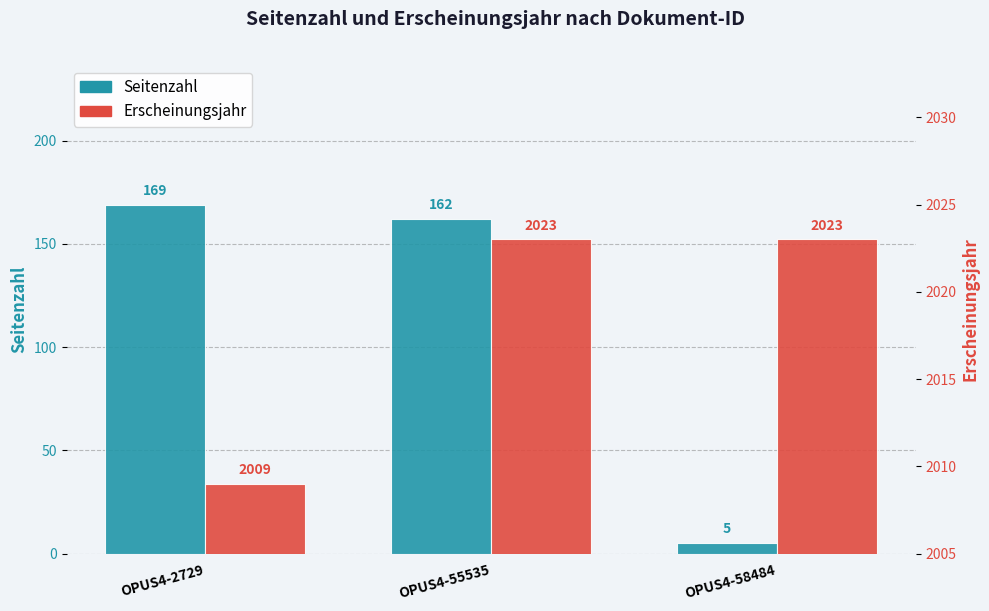

Rank the series by their maximum value, from lowest to highest.

Seitenzahl, Erscheinungsjahr